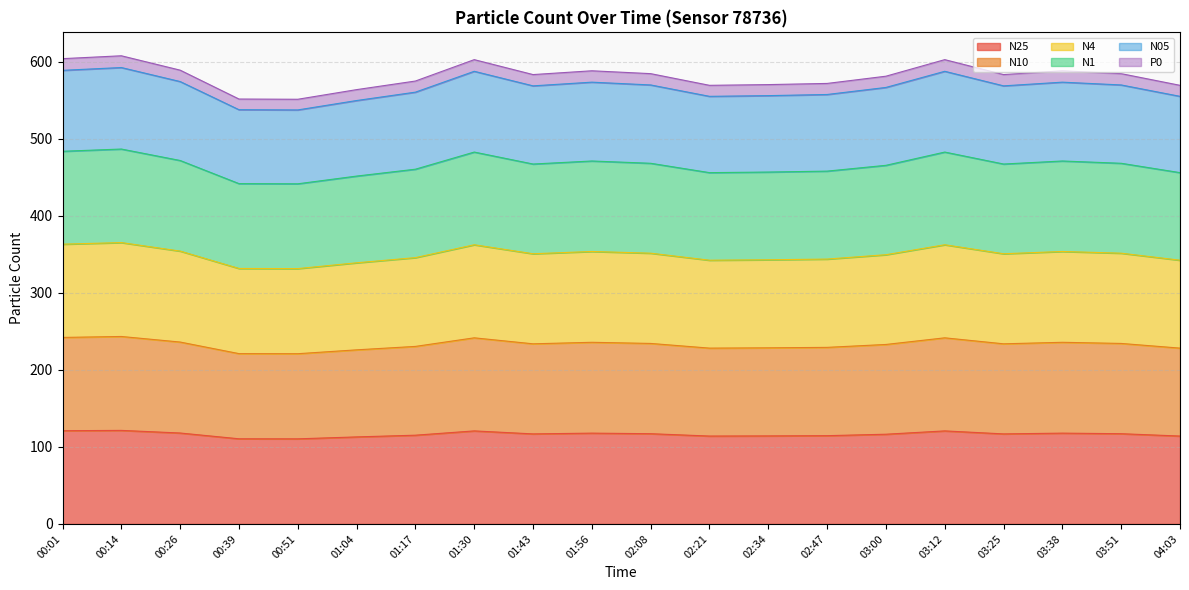

Which category has the highest value in the N1 series?

00:14